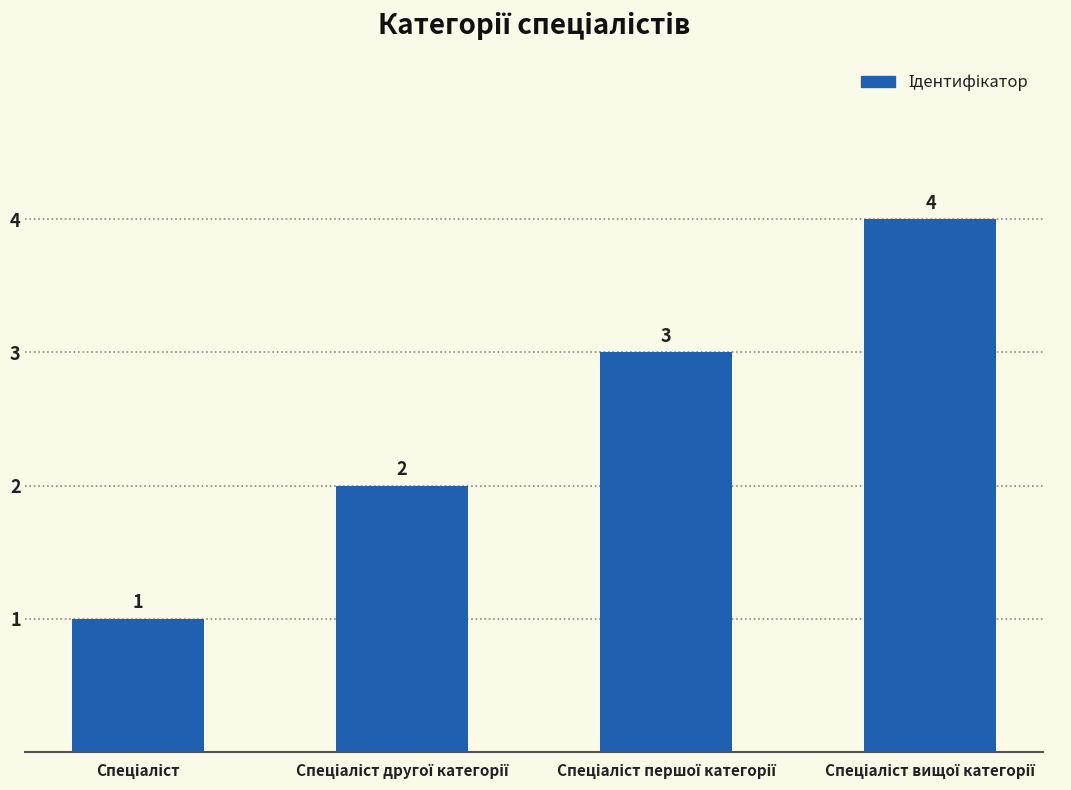

Does the chart contain stacked bars?

No